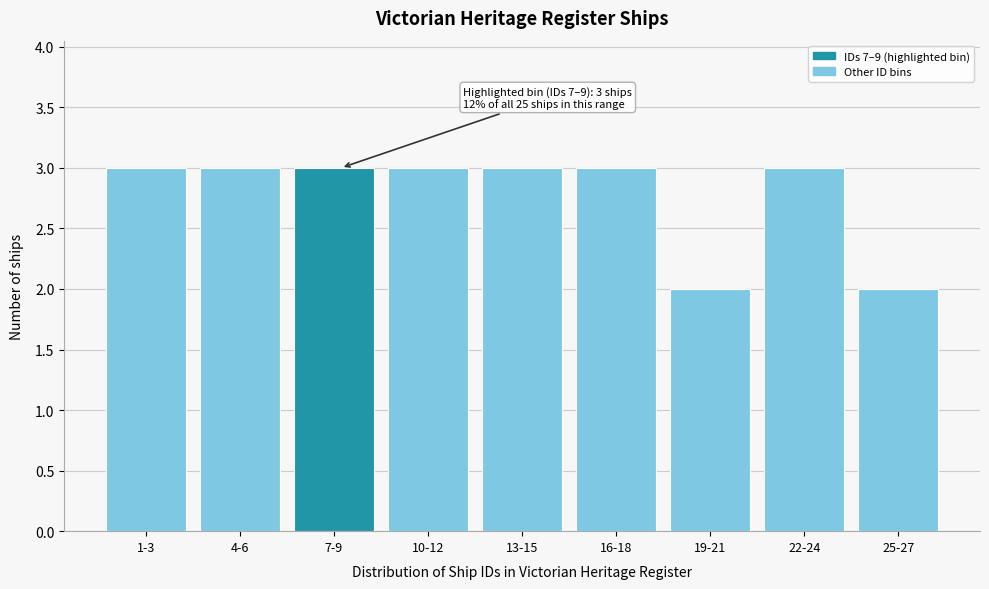

Reading right to left, what are all the values shown in this chart?

2	3	2	3	3	3	3	3	3